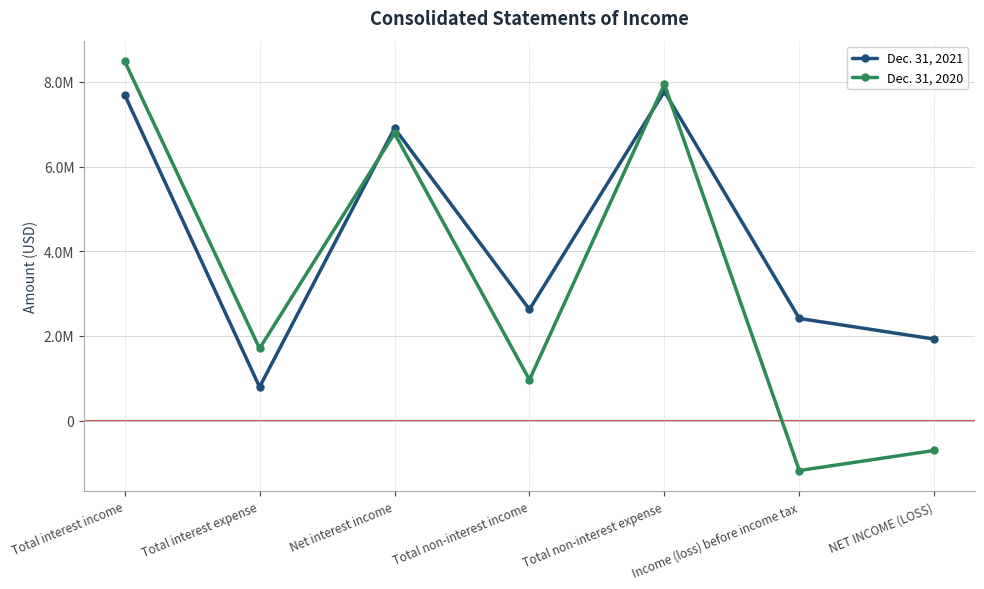

Is the value of Dec. 31, 2021 at Total non-interest expense greater than the value of Dec. 31, 2020 at Net interest income?

Yes